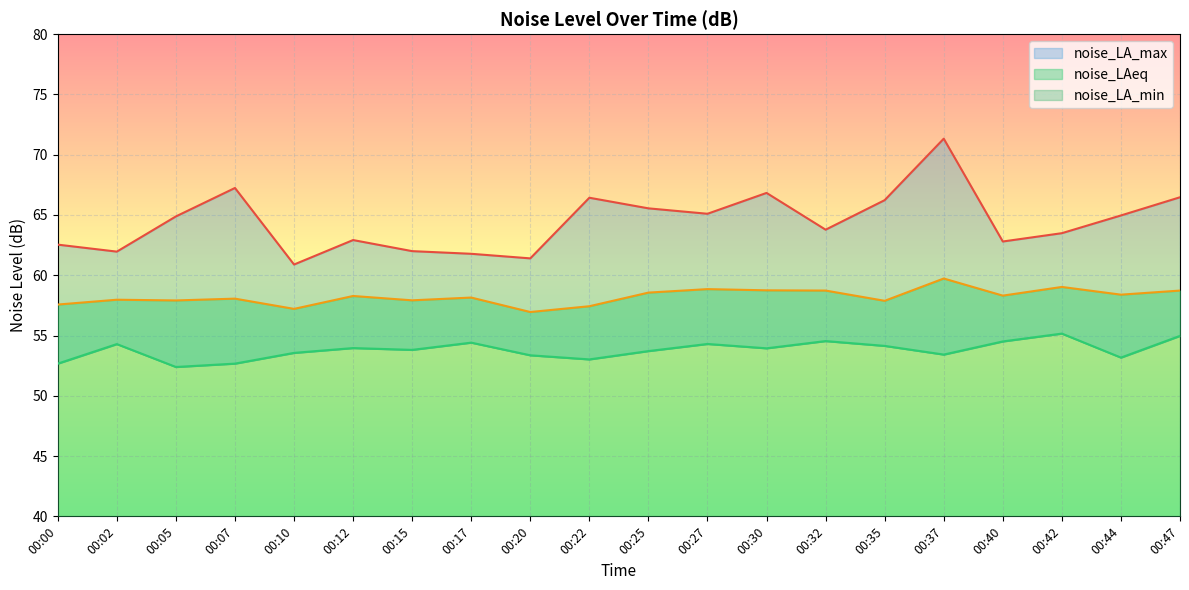

Between 00:05 and 00:12, which is larger?

00:05